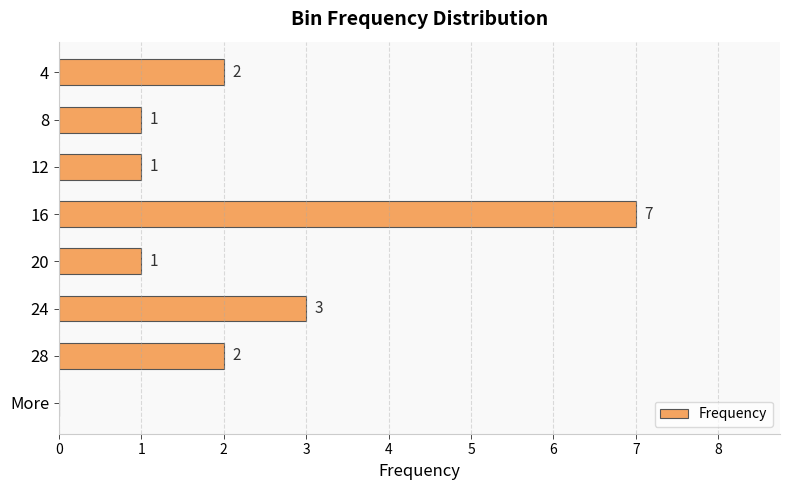

At which label is the value closest to 3?

24